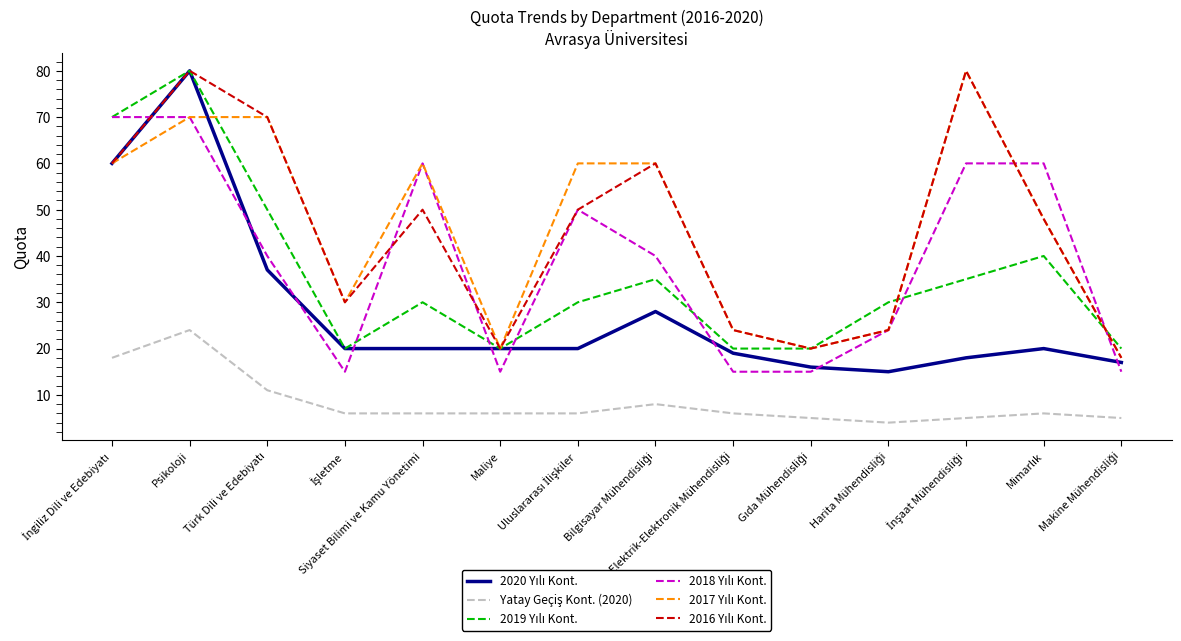

What is the maximum value shown in the chart?

80